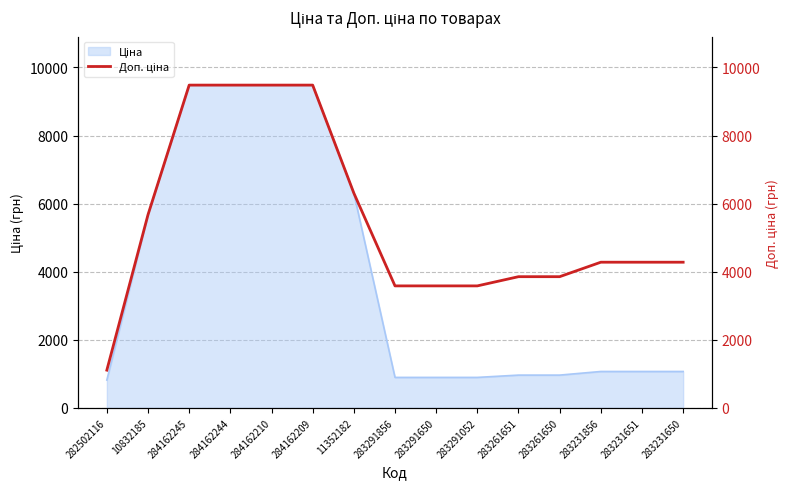

What is the ratio of the value at 284162209 to the value at 284162245?

1.0